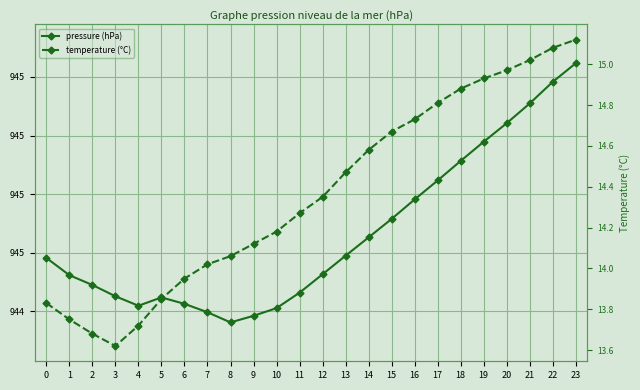

Which series changed the most between 2 and 8?

temperature (°C)